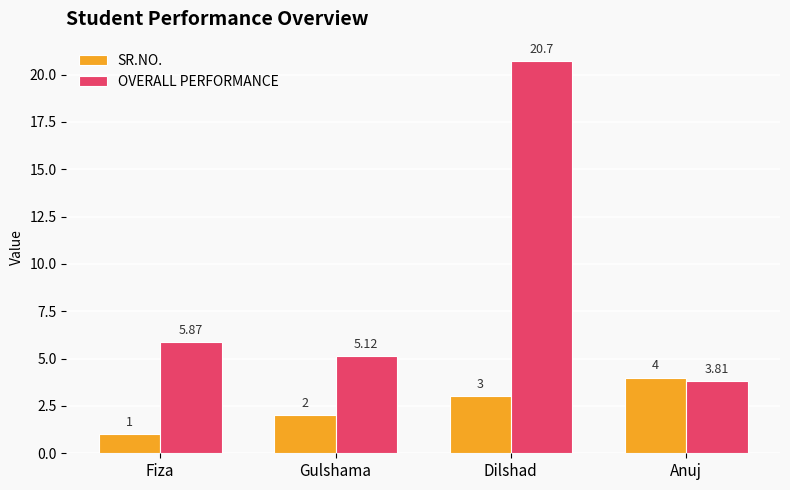

What is the difference between the highest and lowest values at Fiza?

4.9